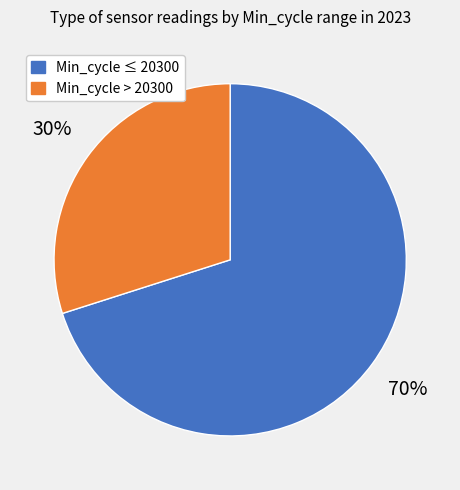

To the nearest percent, what is the average slice percentage?

50%